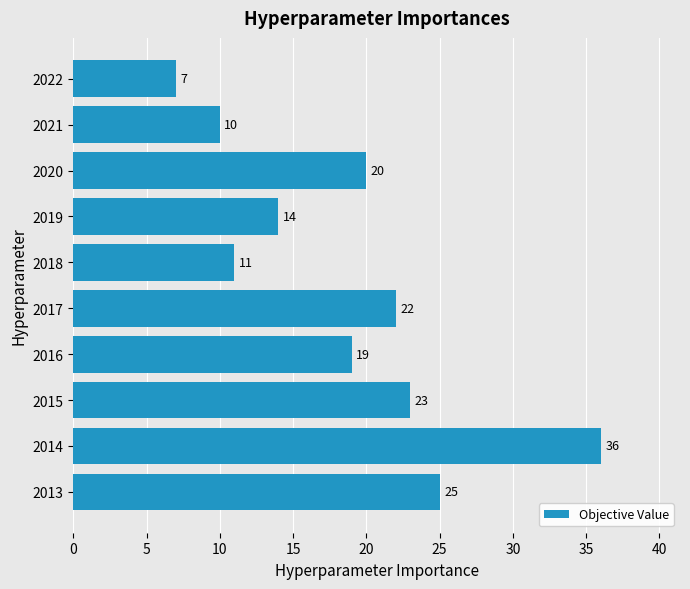

What is the difference between the maximum and minimum values?

29